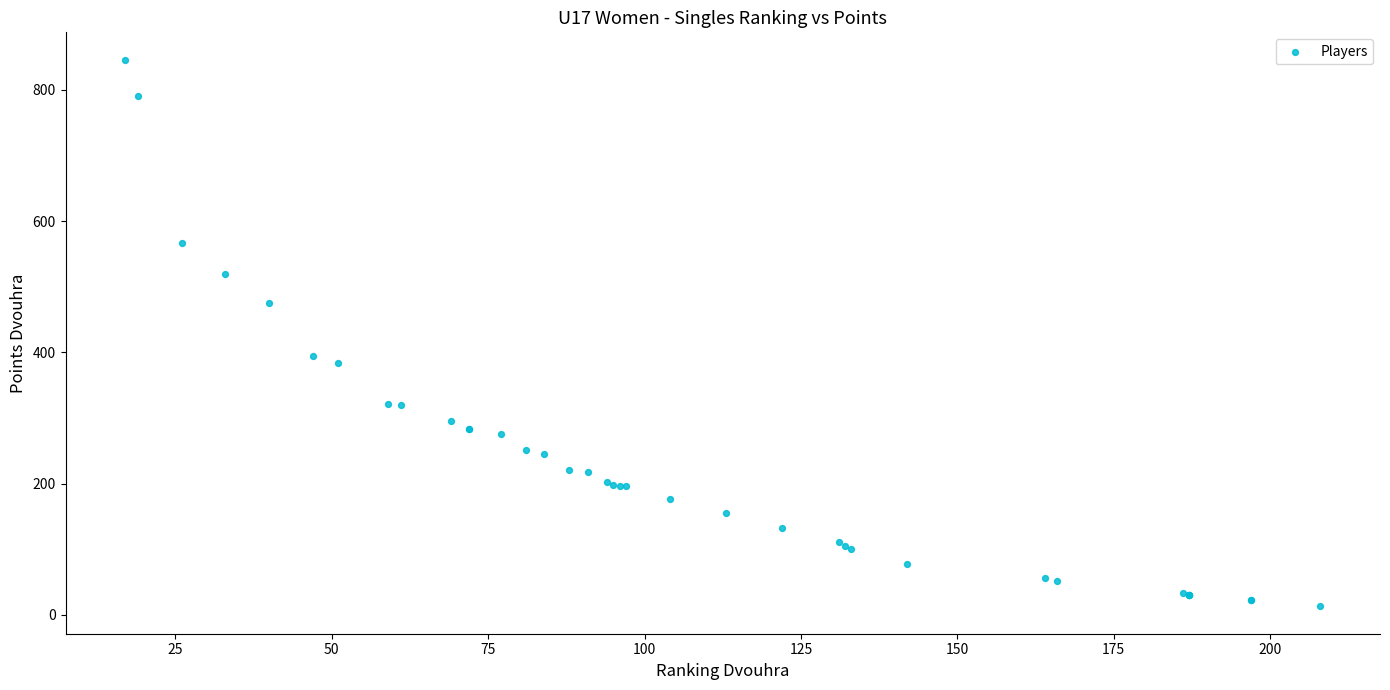

What Y value in the scatter plot is closest to 429?

395